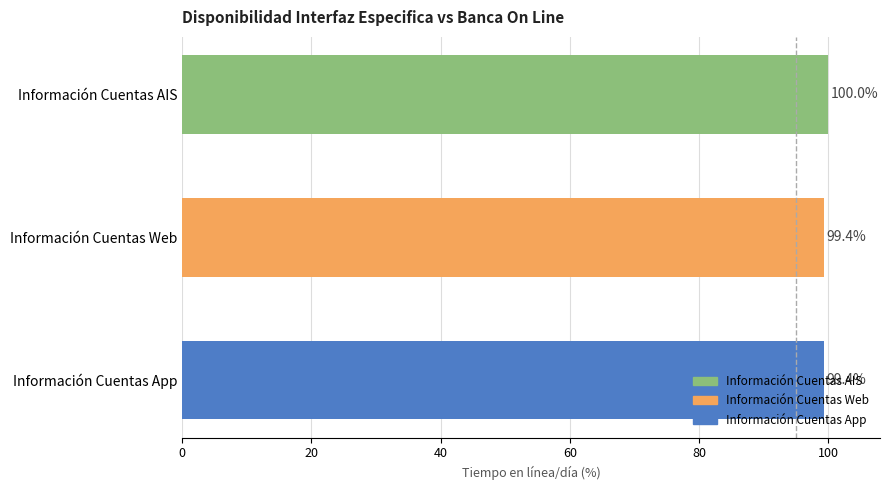

Are the bars grouped side by side (vs. stacked)?

No